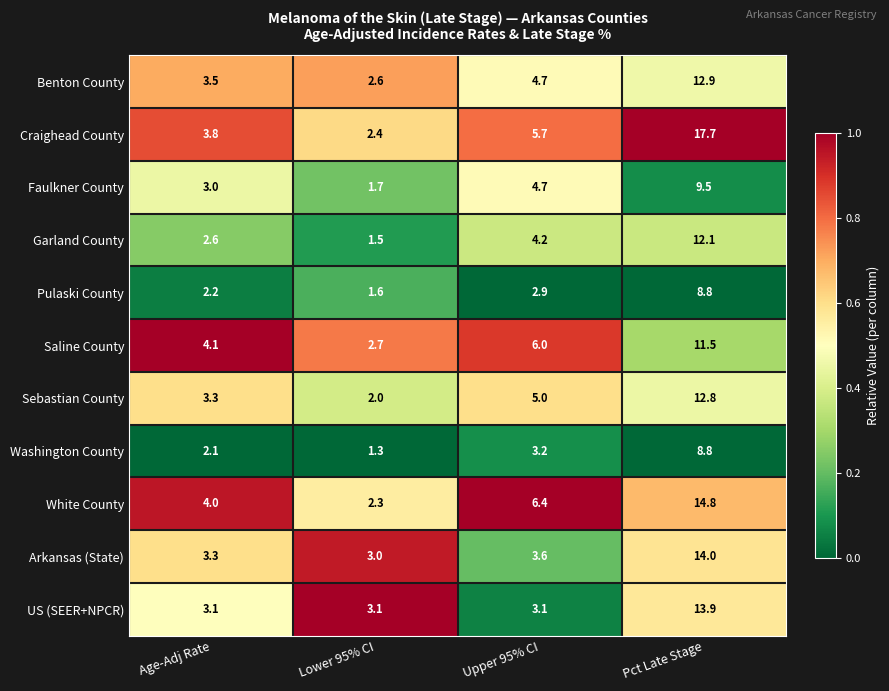

Which series has the largest total across all categories?

Craighead County